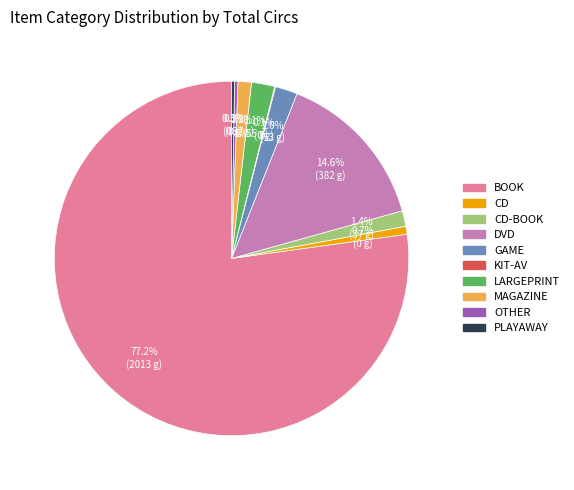

Is there any slice that represents more than half of the pie?

Yes